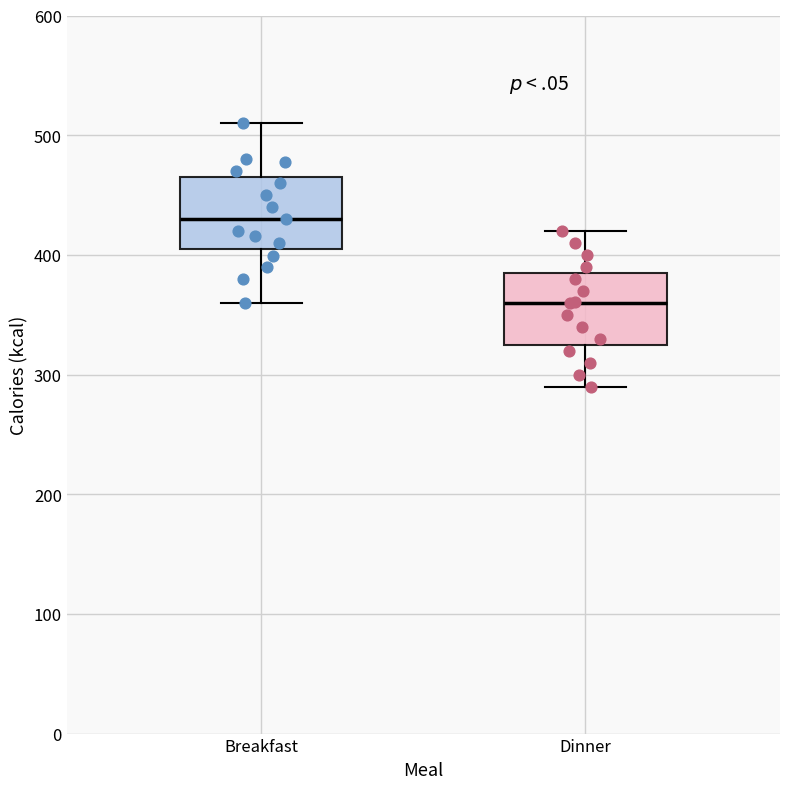

Which box's median line is the lowest?

Dinner